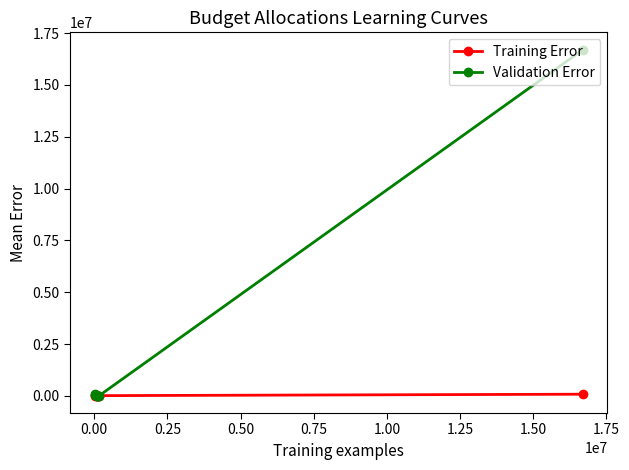

List the series in order of their peak value, lowest first.

Training Error, Validation Error